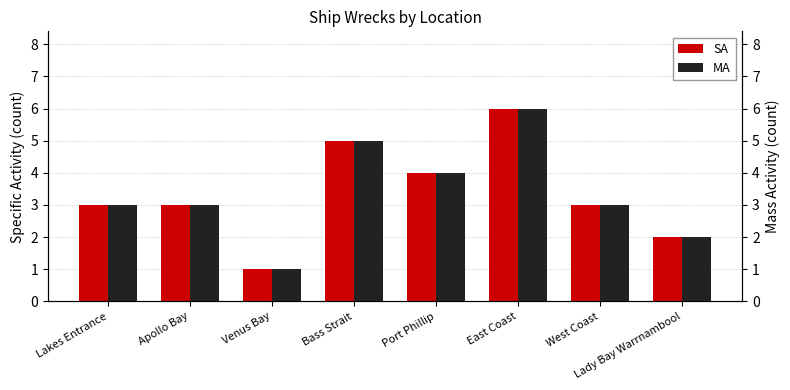

Where does the SA series first go above 3?

Bass Strait